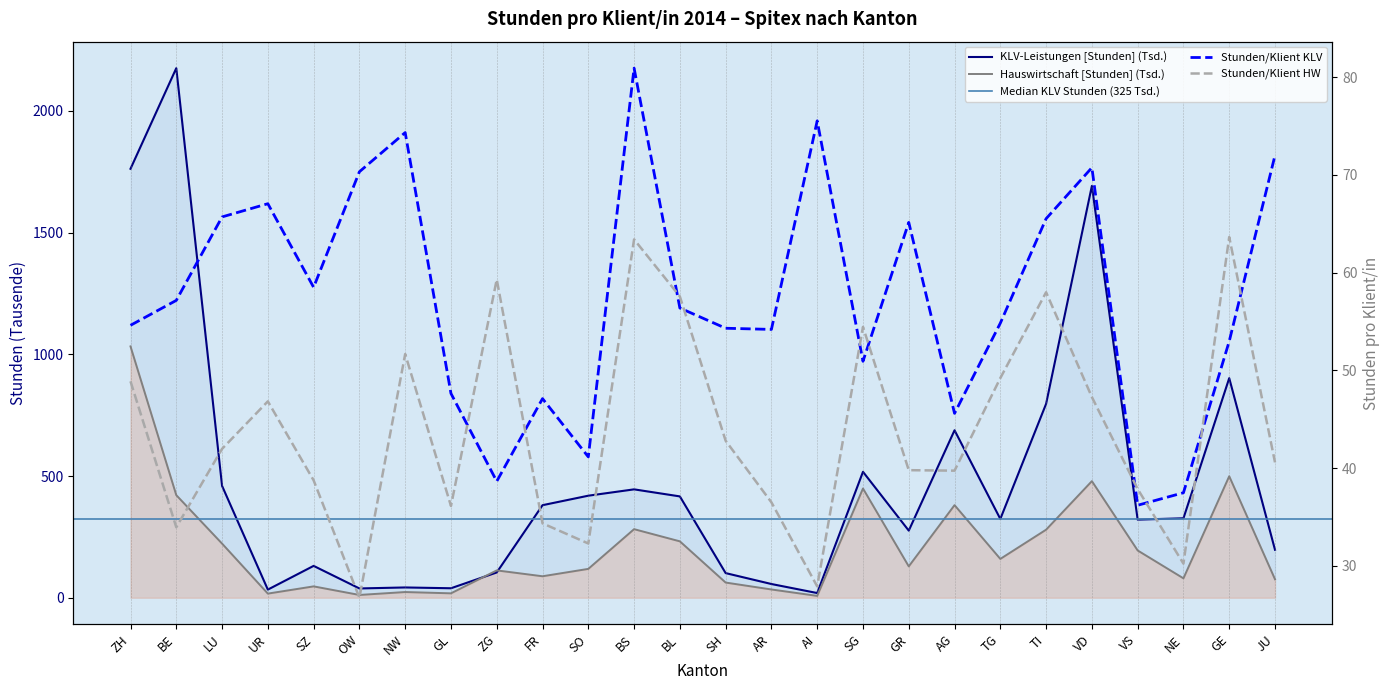

Which series has the largest total across all categories?

KLV-Leistungen [Stunden]